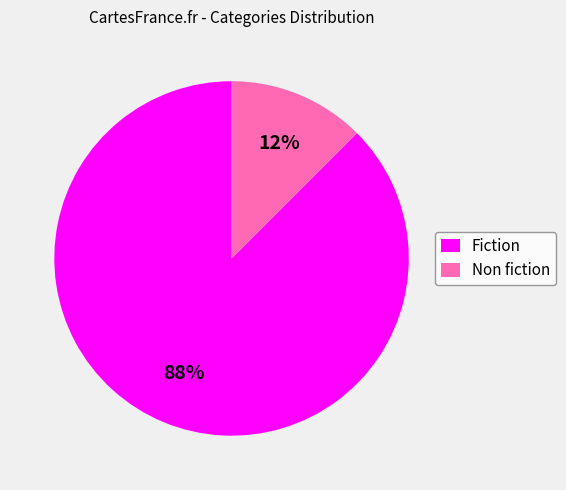

Which slice is the smallest?

Non fiction